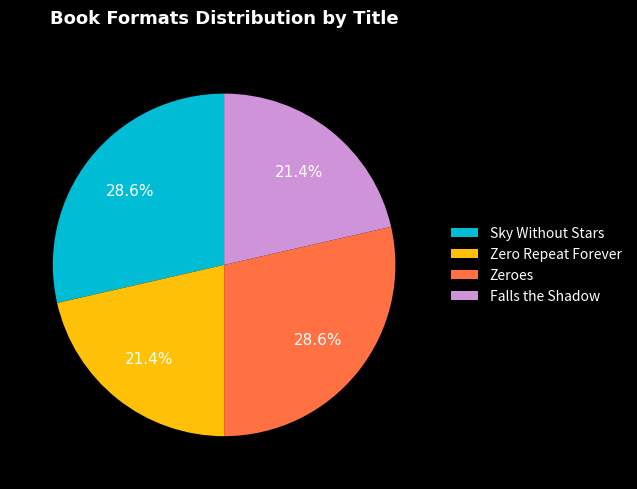

What percentage do Sky Without Stars and Falls the Shadow together represent?

50.0%